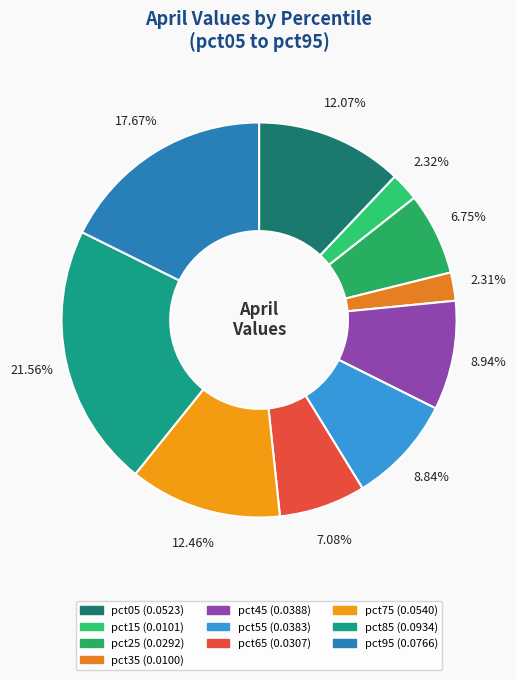

What is the largest slice in the pie chart?

pct85